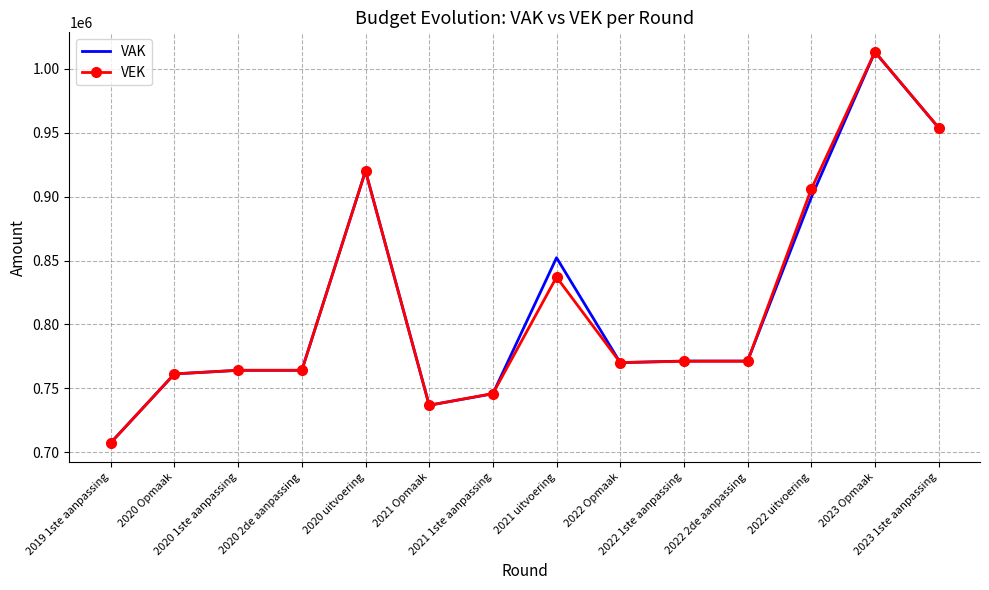

Which series has the widest spread of values?

VEK